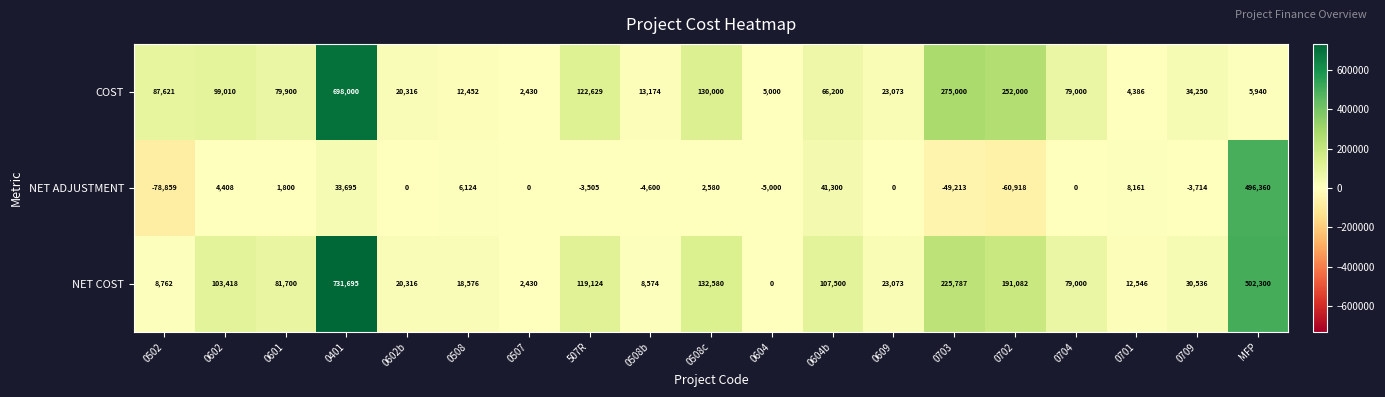

What is the difference between the highest and lowest values at 0602?

99010